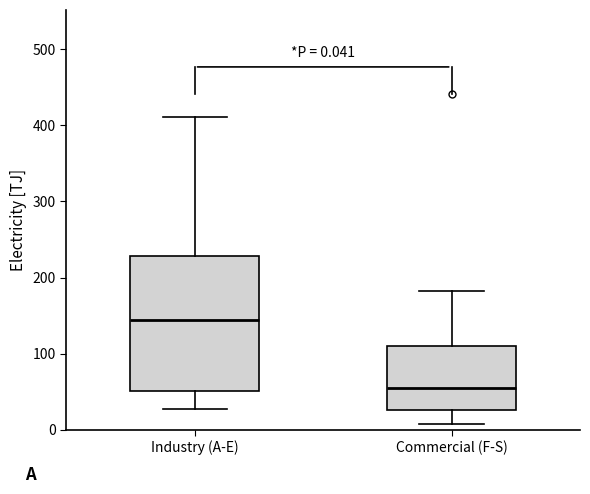

Which box's median line is the highest?

Industry (A-E)